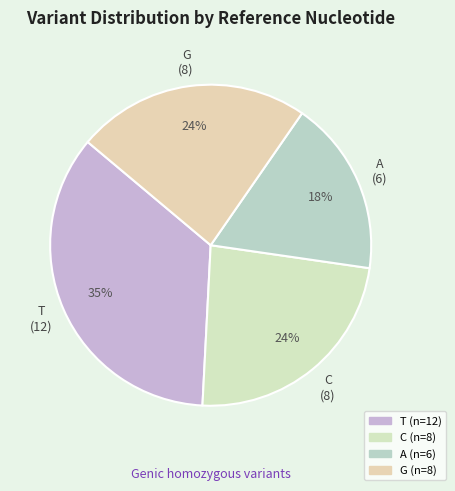

Count the number of slices in the pie.

4